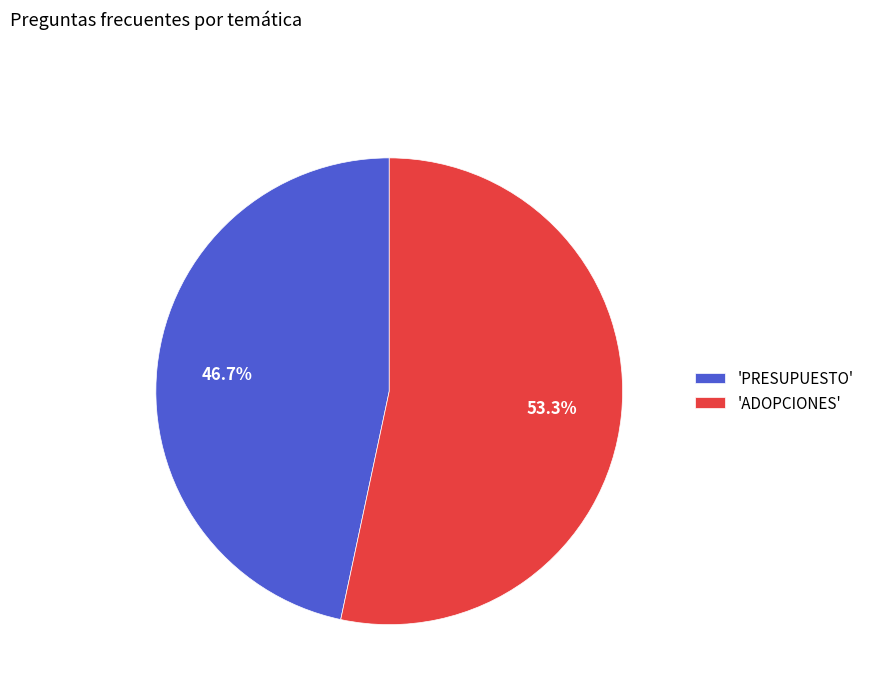

What percentage do 'ADOPCIONES' and 'PRESUPUESTO' together represent?

100.0%